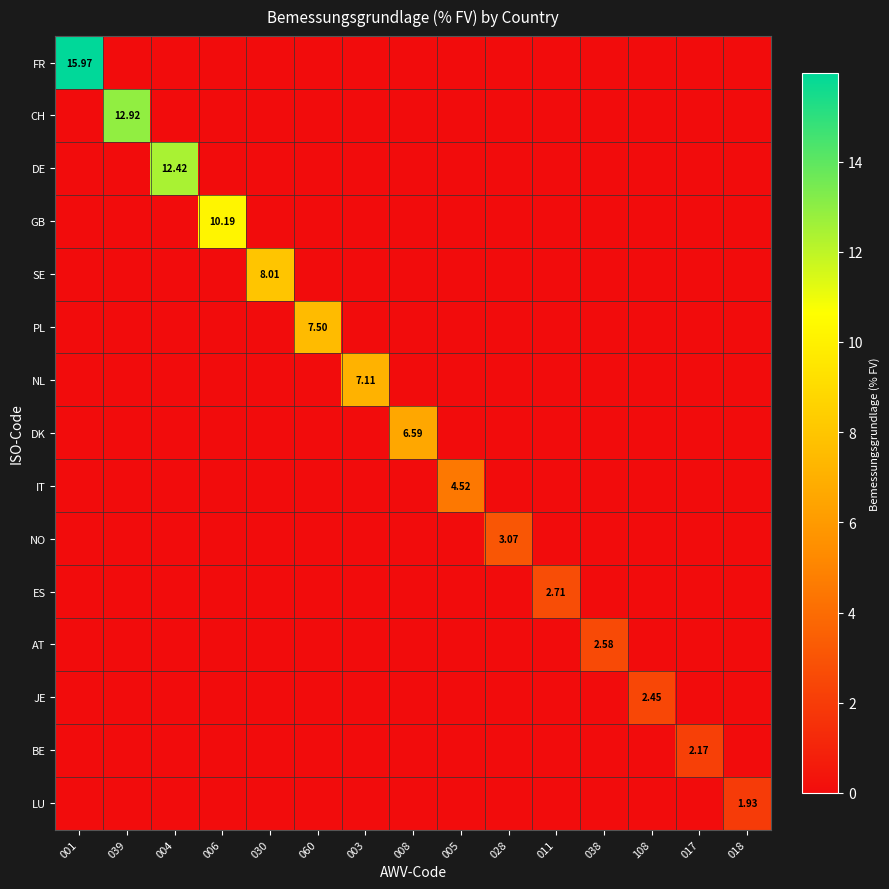

Count the NL values in the range 0 to 1.

14